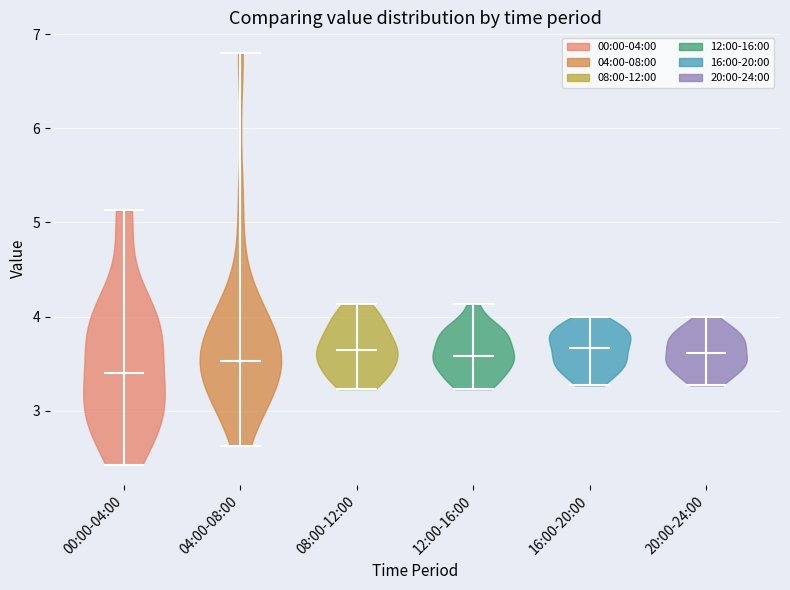

Reading left to right, read every violin against the y-axis: where its median line is, and the lowest and highest points it reaches. The values are not printed on the chart, so give them approximately, as read against the axis.

00:00-04:00: median line 3.4, lowest point 2.4, highest point 5.1
04:00-08:00: median line 3.5, lowest point 2.6, highest point 6.8
08:00-12:00: median line 3.7, lowest point 3.2, highest point 4.1
12:00-16:00: median line 3.6, lowest point 3.2, highest point 4.1
16:00-20:00: median line 3.7, lowest point 3.3, highest point 4.0
20:00-24:00: median line 3.6, lowest point 3.3, highest point 4.0